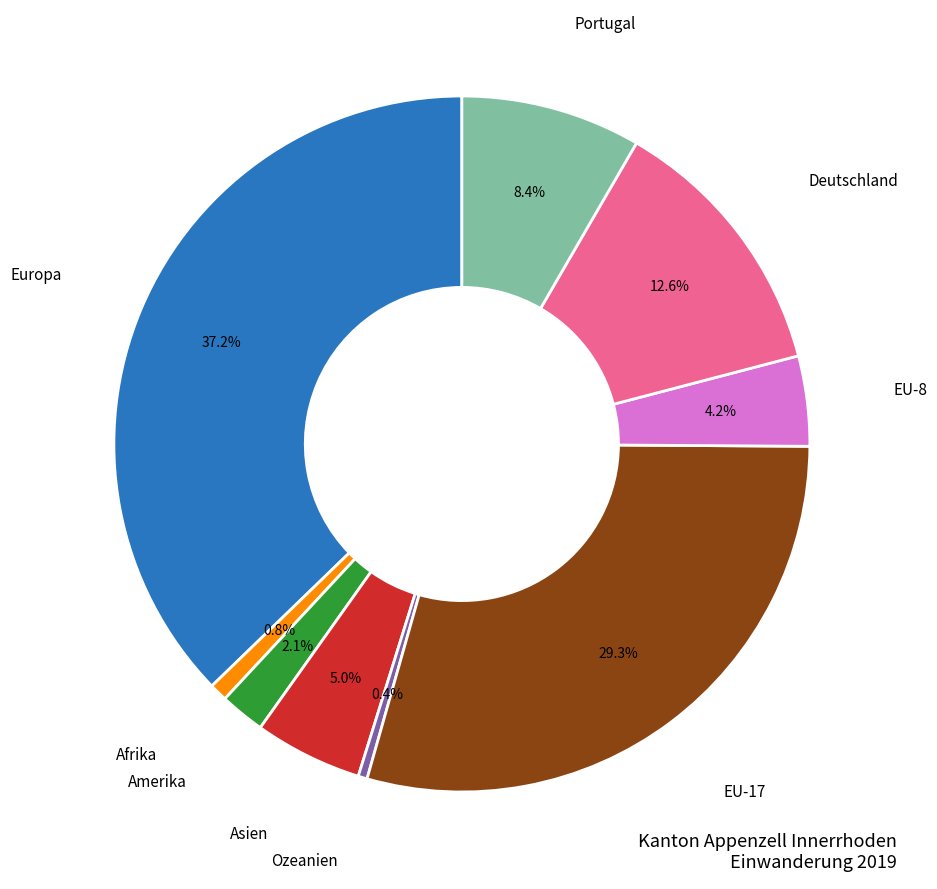

Does Afrika account for over 50% of the chart?

No